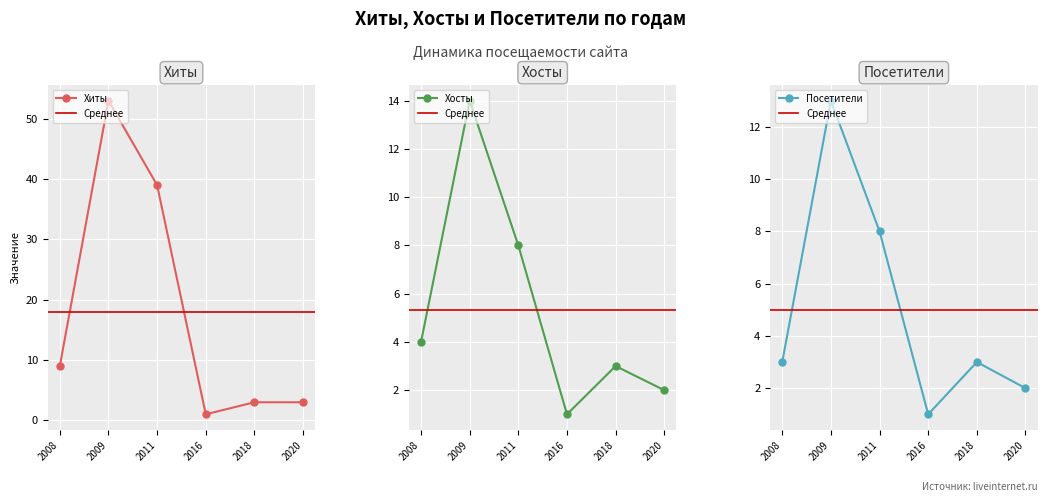

What is the difference between the maximum and second lowest values in the Посетители series?

11